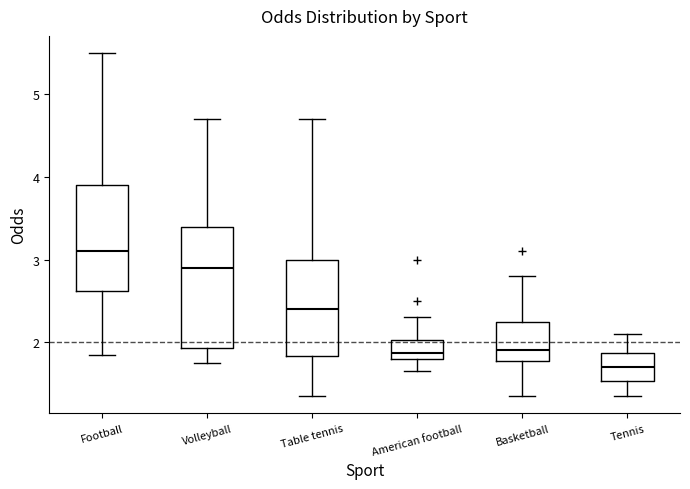

Reading left to right, read every box against the y-axis: the position of its median line, the range the box covers, and the ends of its whiskers. The values are not printed on the chart, so give them approximately, as read against the axis.

Football: median 3.1, box 2.6 to 3.9, whiskers 1.9 to 5.5
Volleyball: median 2.9, box 1.9 to 3.4, whiskers 1.8 to 4.7
Table tennis: median 2.4, box 1.8 to 3.0, whiskers 1.4 to 4.7
American football: median 1.9, box 1.8 to 2.0, whiskers 1.7 to 2.3
Basketball: median 1.9, box 1.8 to 2.3, whiskers 1.4 to 2.8
Tennis: median 1.7, box 1.5 to 1.9, whiskers 1.4 to 2.1